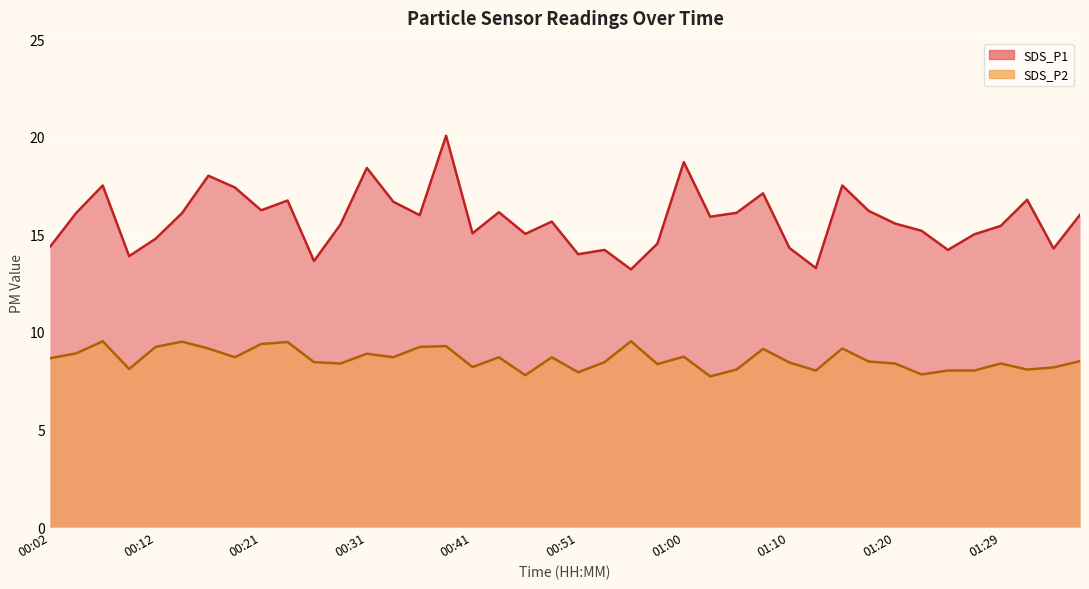

In SDS_P1, how many points are higher than both neighbors (excluding endpoints)?

12